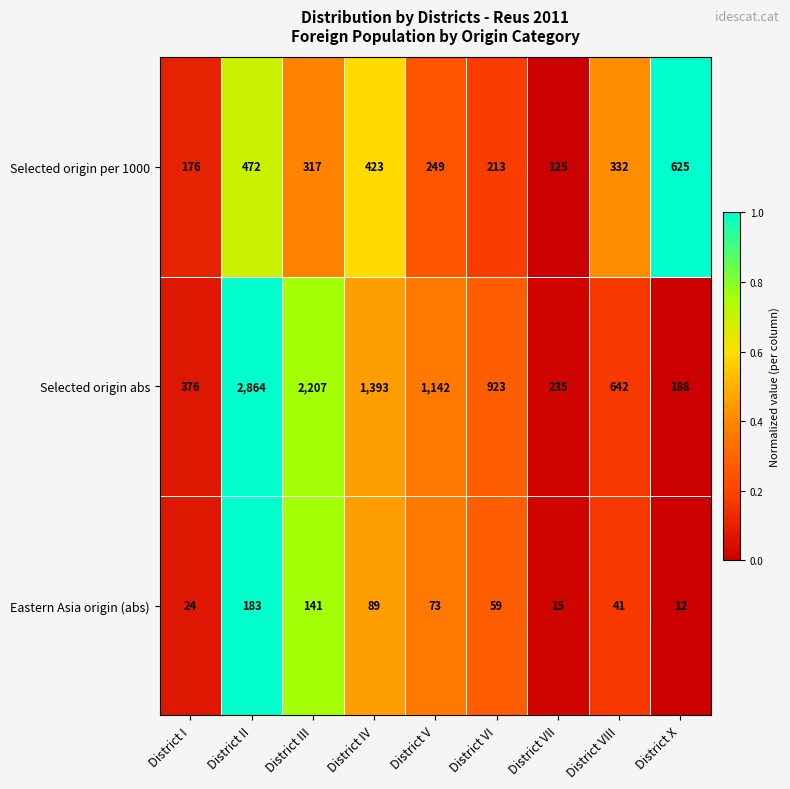

What is the lowest value of the Eastern Asia origin (abs) series?

12